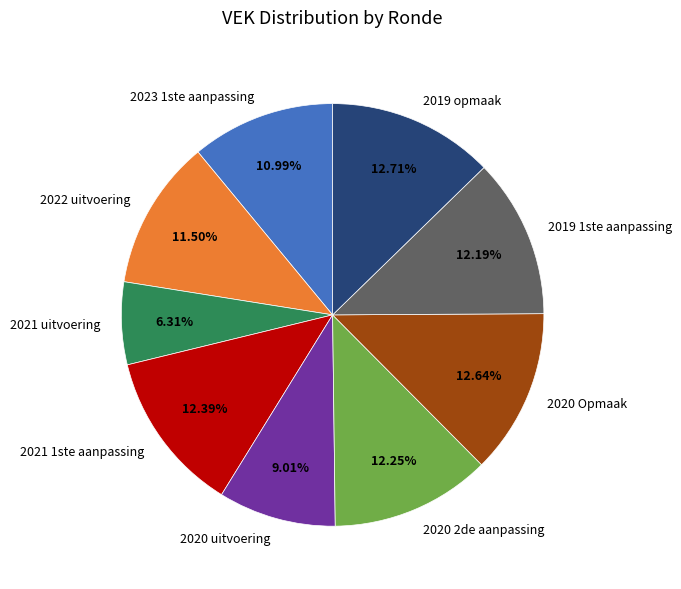

Combined, what portion of the pie is 2022 uitvoering and 2020 uitvoering?

20.5%